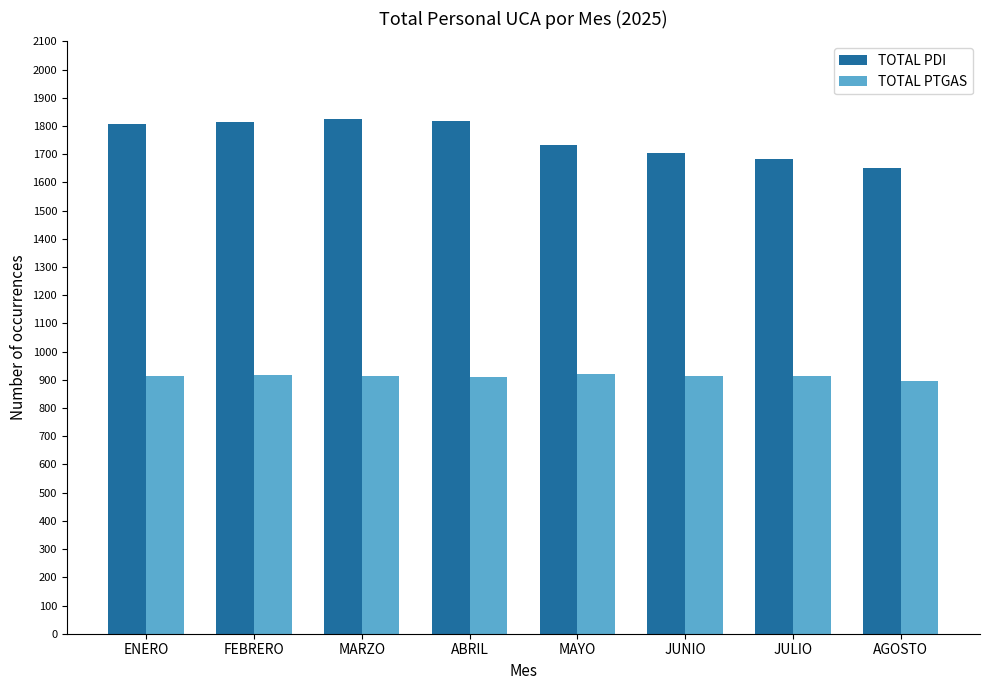

True or false: TOTAL PDI has a value of 2547 at FEBRERO.

False